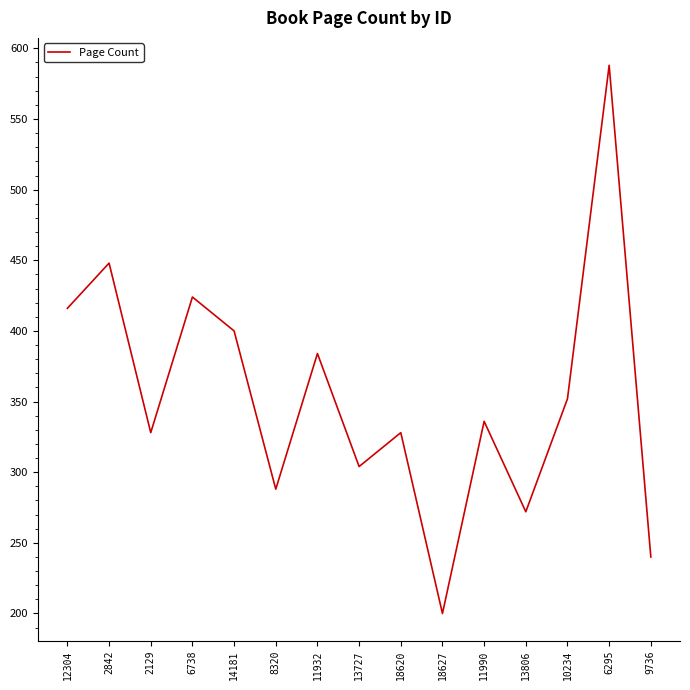

True or false: the data shows 227 at 2129.

False